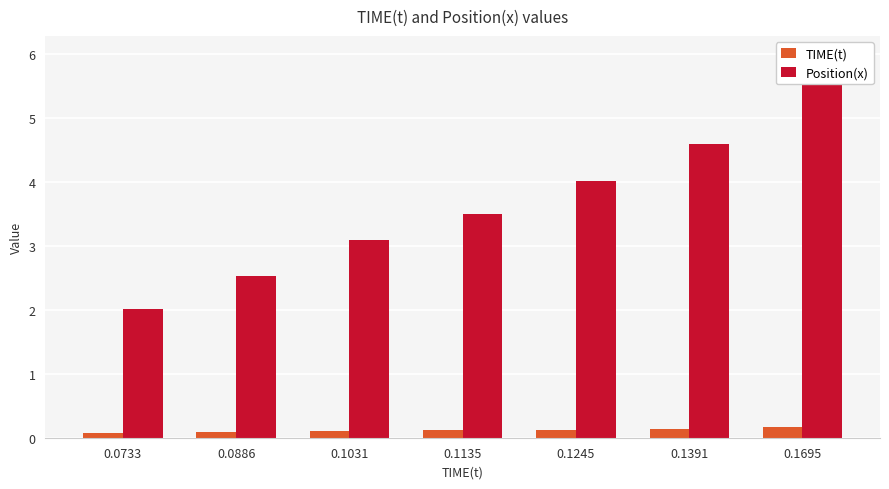

What is the sum of all Position(x) values?

25.7